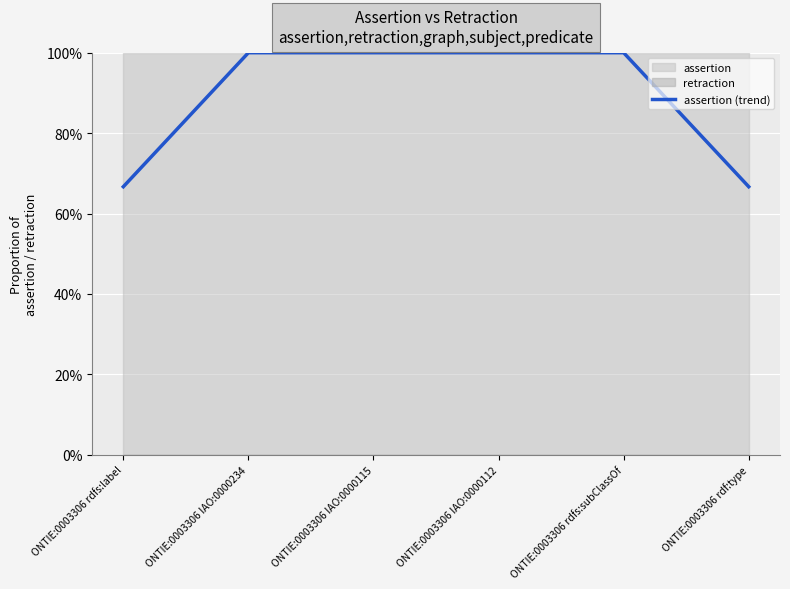

Is it true that the value at ONTIE:0003306 IAO:0000234 is 1.0?

True